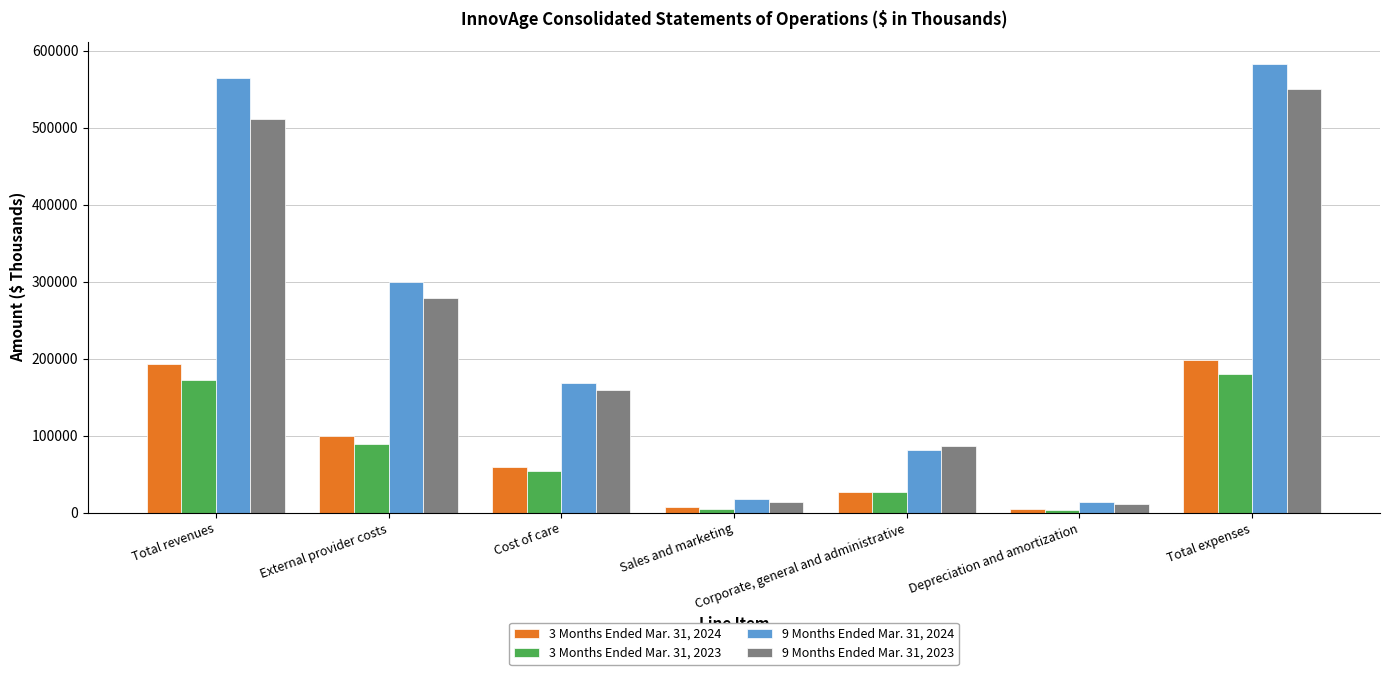

Which label corresponds to the largest value in the chart?

Total expenses